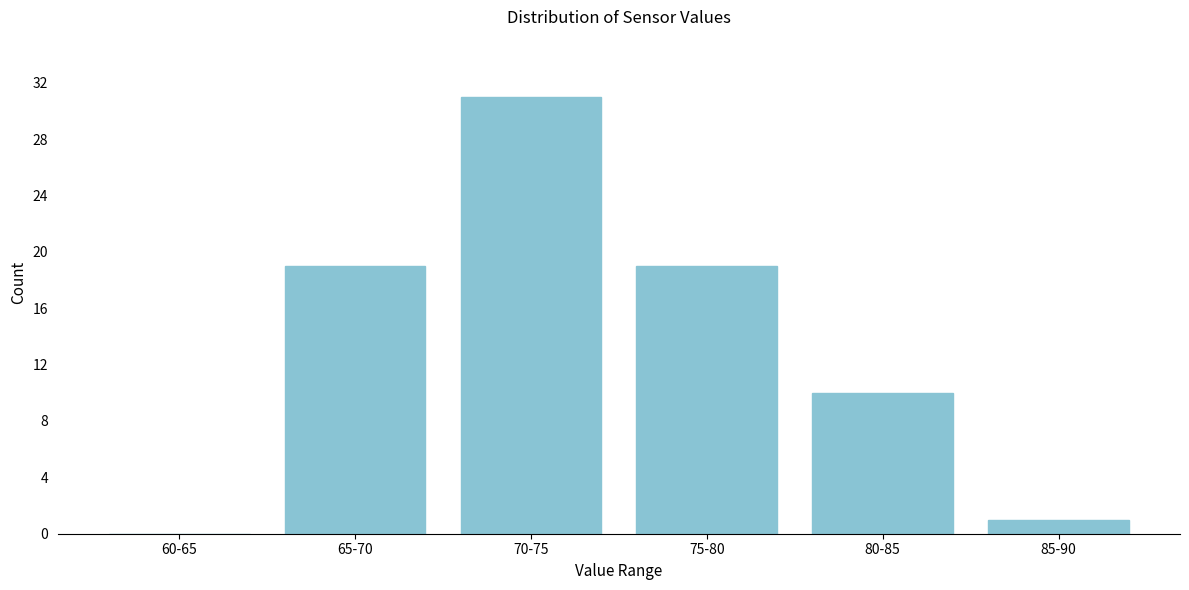

Reading left to right, transcribe all the data shown in this chart.

60-65=0	65-70=19	70-75=31	75-80=19	80-85=10	85-90=1